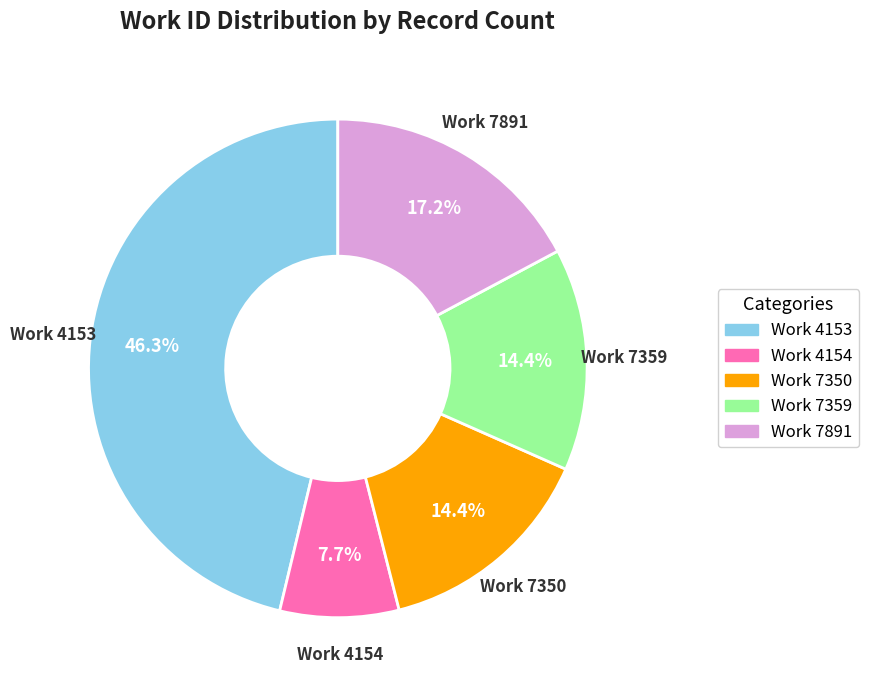

To the nearest percent, what is the average slice percentage?

20%